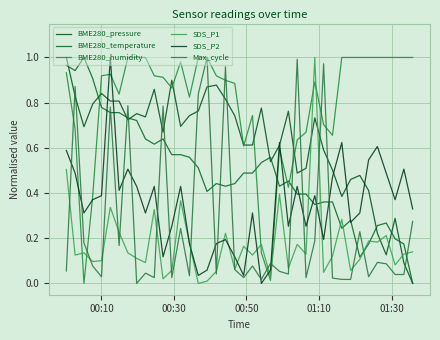

Is this an area chart (filled region under the line)?

No